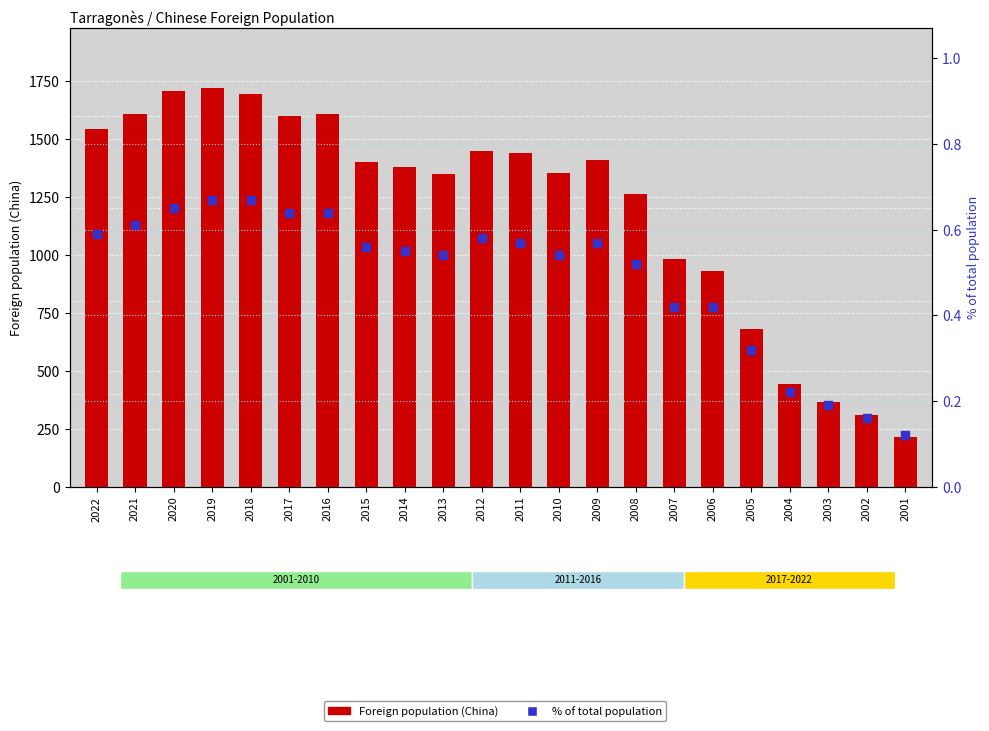

At how many categories does at least one series exceed 1699?

2